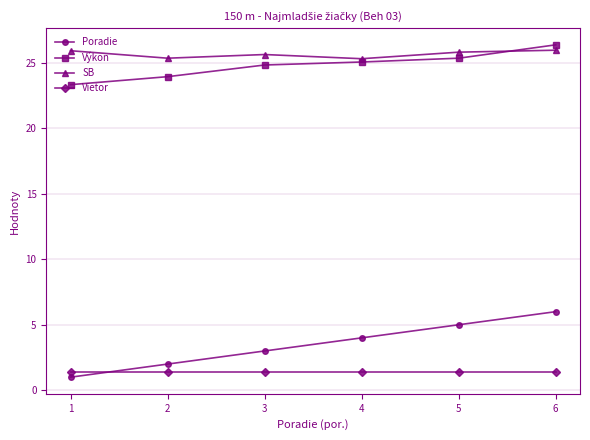

What is the maximum value for Vietor?

1.4